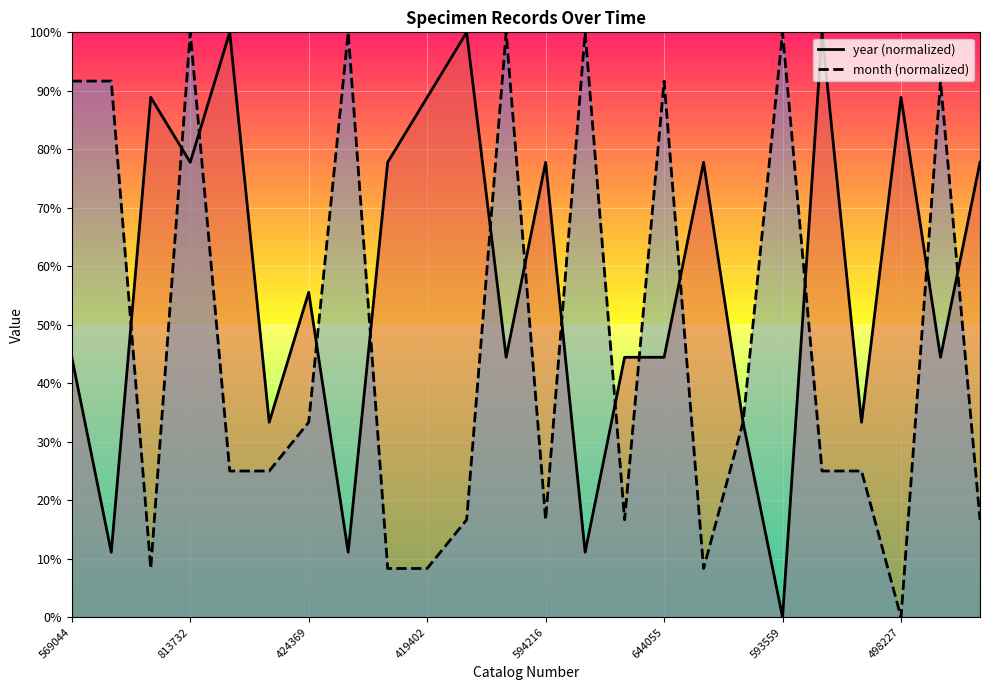

What position from the left is 569044?

1